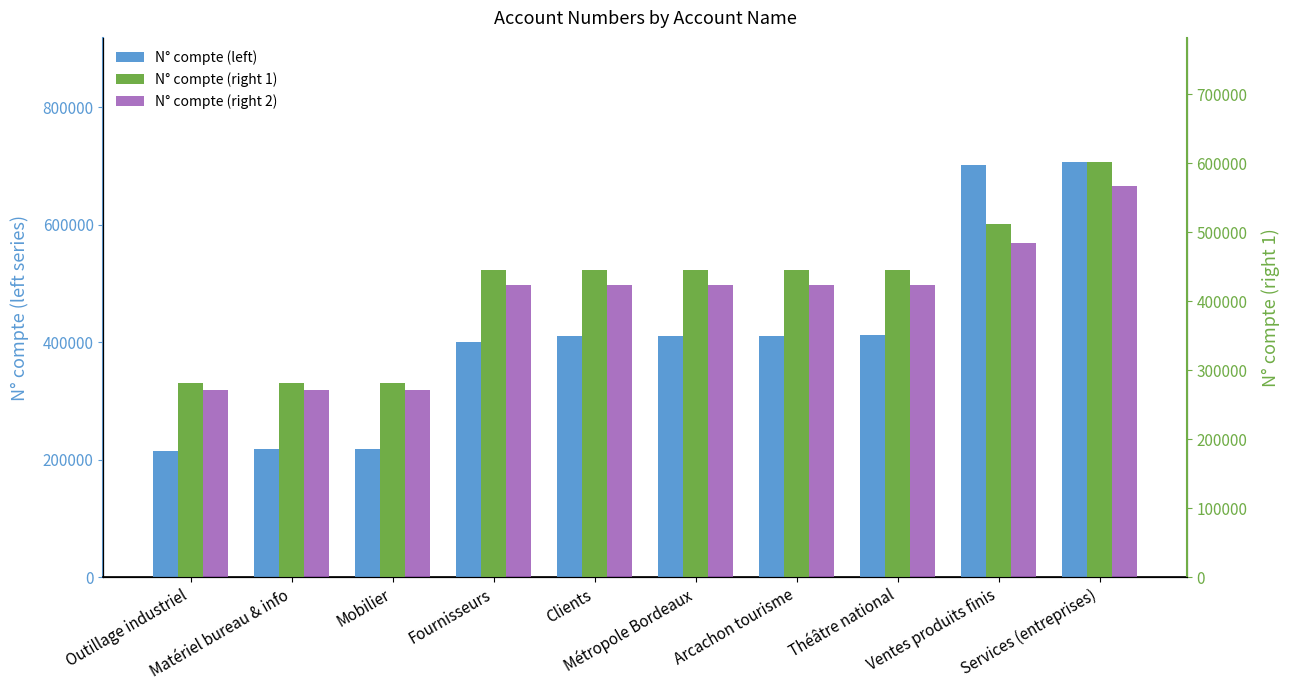

What is the greatest value displayed?

706100